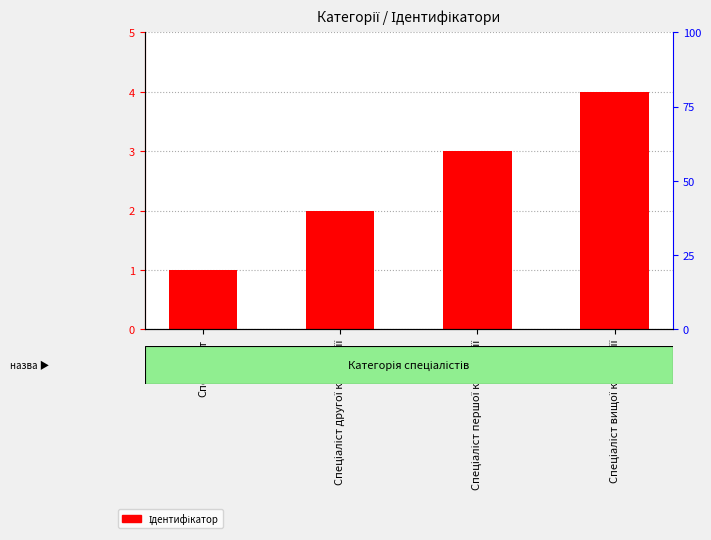

Which has a higher value, Спеціаліст другої категорії or Спеціаліст?

Спеціаліст другої категорії